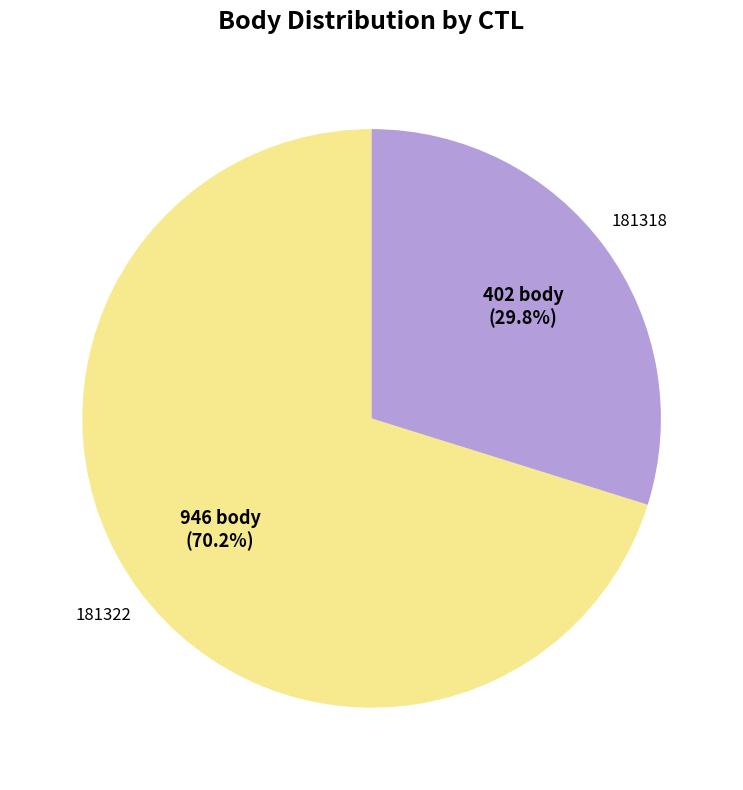

How many segments does this pie chart have?

2